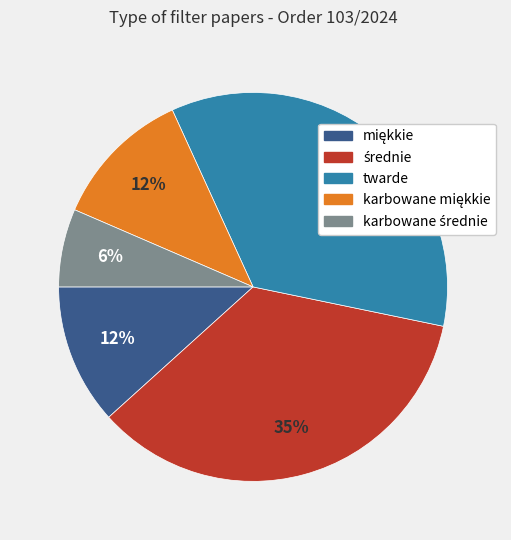

What percentage is the twarde slice, to the nearest percent?

35%